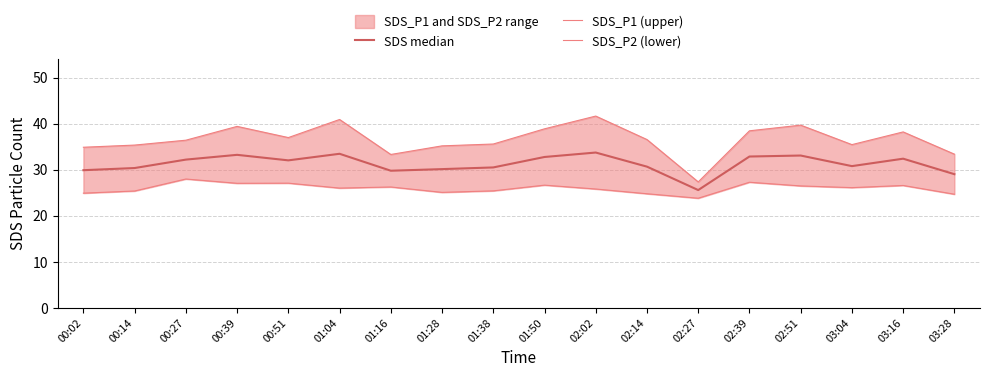

Reading left to right, list all the values displayed in this chart.

SDS median: 00:02=29.9	00:14=30.4	00:27=32.2	00:39=33.2	00:51=32.0	01:04=33.5	01:16=29.8	01:28=30.2	01:38=30.5	01:50=32.8	02:02=33.8	02:14=30.7	02:27=25.6	02:39=32.9	02:51=33.1	03:04=30.8	03:16=32.4	03:28=29.0
SDS_P1 (upper): 00:02=34.9	00:14=35.4	00:27=36.4	00:39=39.4	00:51=37.0	01:04=40.9	01:16=33.3	01:28=35.2	01:38=35.6	01:50=38.9	02:02=41.7	02:14=36.6	02:27=27.4	02:39=38.5	02:51=39.7	03:04=35.5	03:16=38.2	03:28=33.4
SDS_P2 (lower): 00:02=24.9	00:14=25.4	00:27=28.0	00:39=27.1	00:51=27.1	01:04=26.0	01:16=26.3	01:28=25.1	01:38=25.4	01:50=26.7	02:02=25.8	02:14=24.8	02:27=23.8	02:39=27.3	02:51=26.5	03:04=26.1	03:16=26.6	03:28=24.7